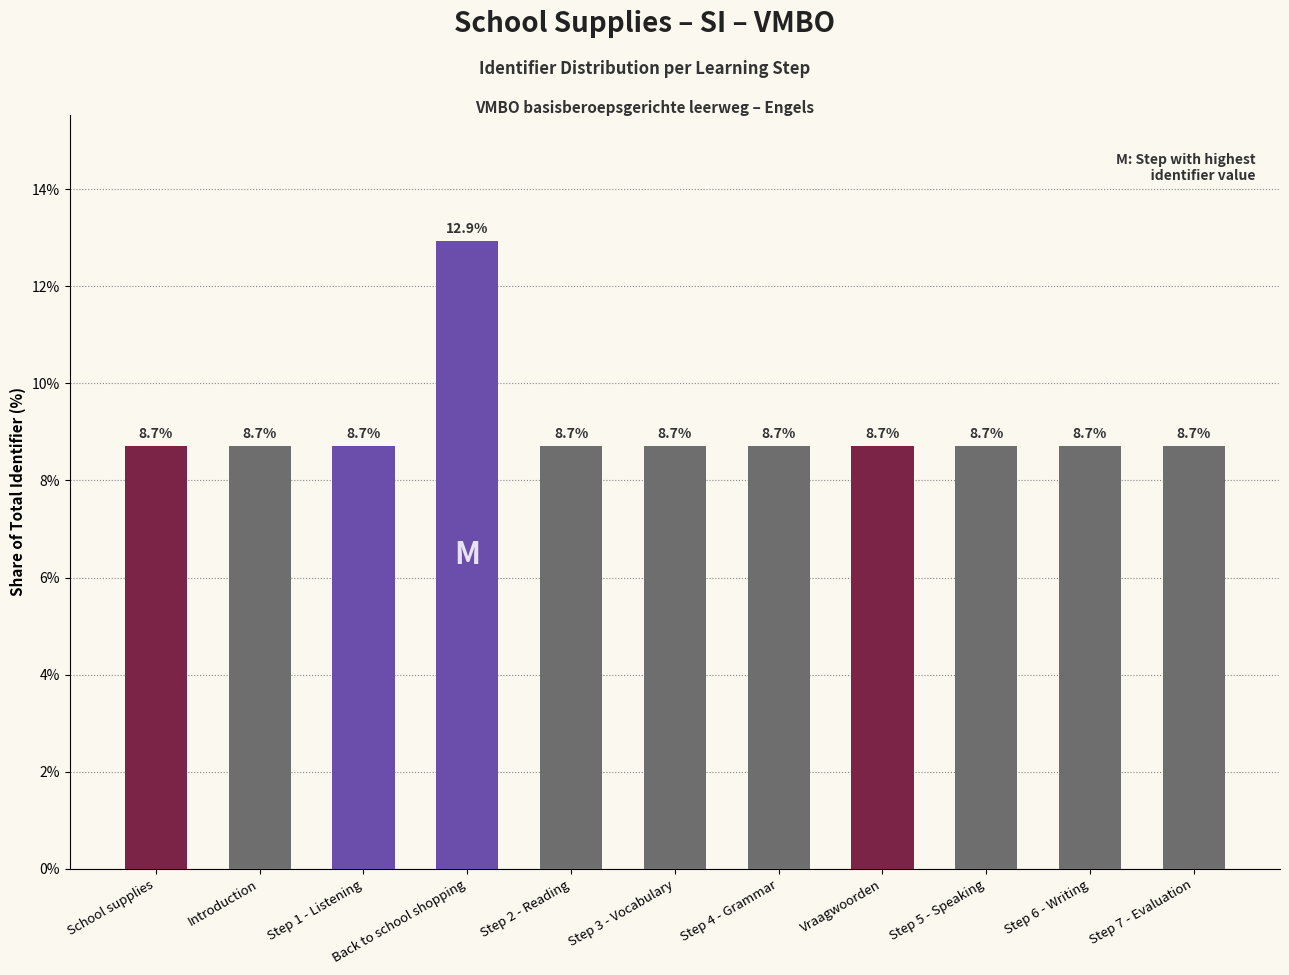

What is the label of the 8th bar from the left?

Vraagwoorden